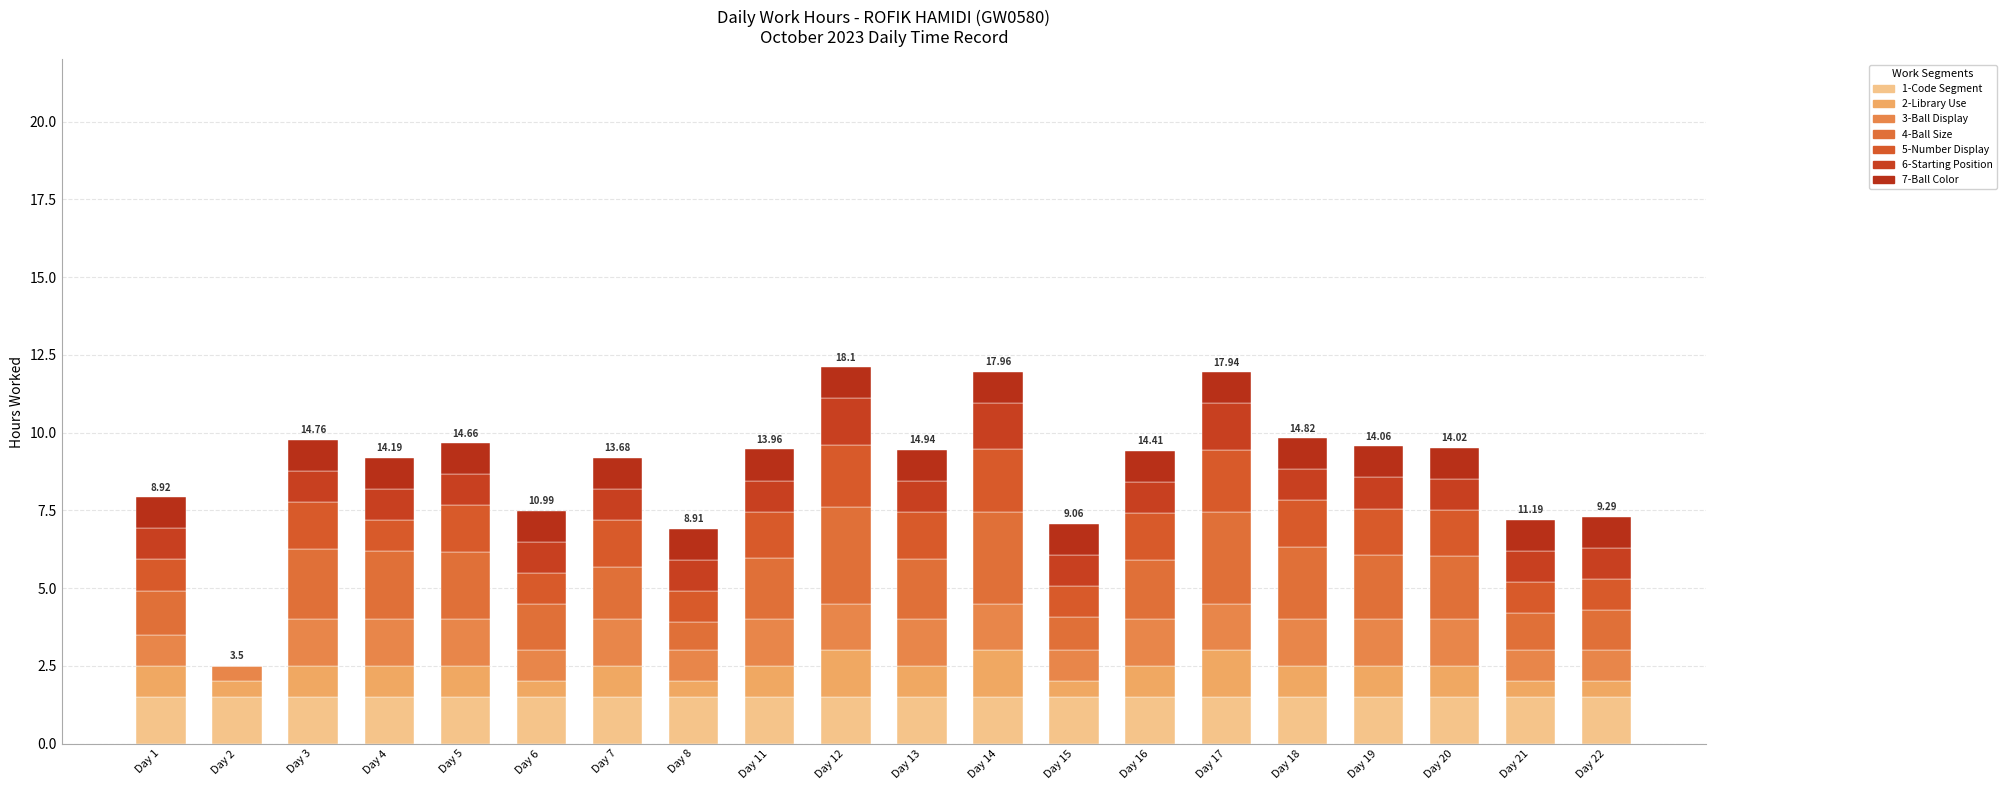

How many data points does each series have?

20